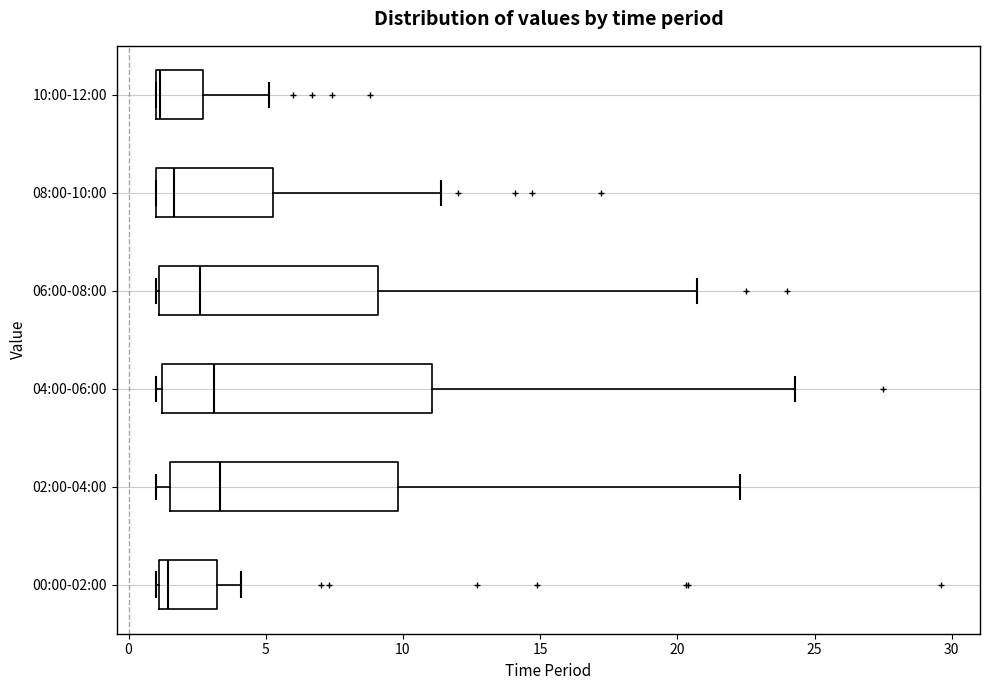

Reading bottom to top, transcribe this box plot: for each box, give where its median line is, the range the box spans, and where its two whiskers end, as read against the x-axis. The values are not printed on the chart, so give them approximately, as read against the axis.

00:00-02:00: median 1.5, box 1.0 to 3.0, whiskers 1.0 to 4.0
02:00-04:00: median 3.5, box 1.5 to 10.0, whiskers 1.0 to 22.5
04:00-06:00: median 3.0, box 1.0 to 11.0, whiskers 1.0 (just left of the box's left edge) to 24.5
06:00-08:00: median 2.5, box 1.0 to 9.0, whiskers 1.0 to 20.5
08:00-10:00: median 1.5, box 1.0 to 5.5, whiskers 1.0 to 11.5
10:00-12:00: median 1.0, box 1.0 to 2.5, whiskers 1.0 to 5.0